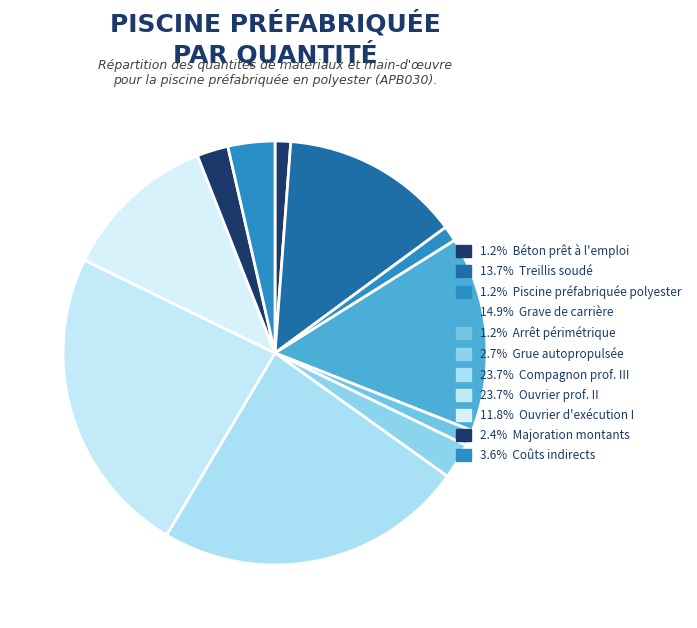

What is the smallest slice in the pie chart?

Béton prêt à l'emploi